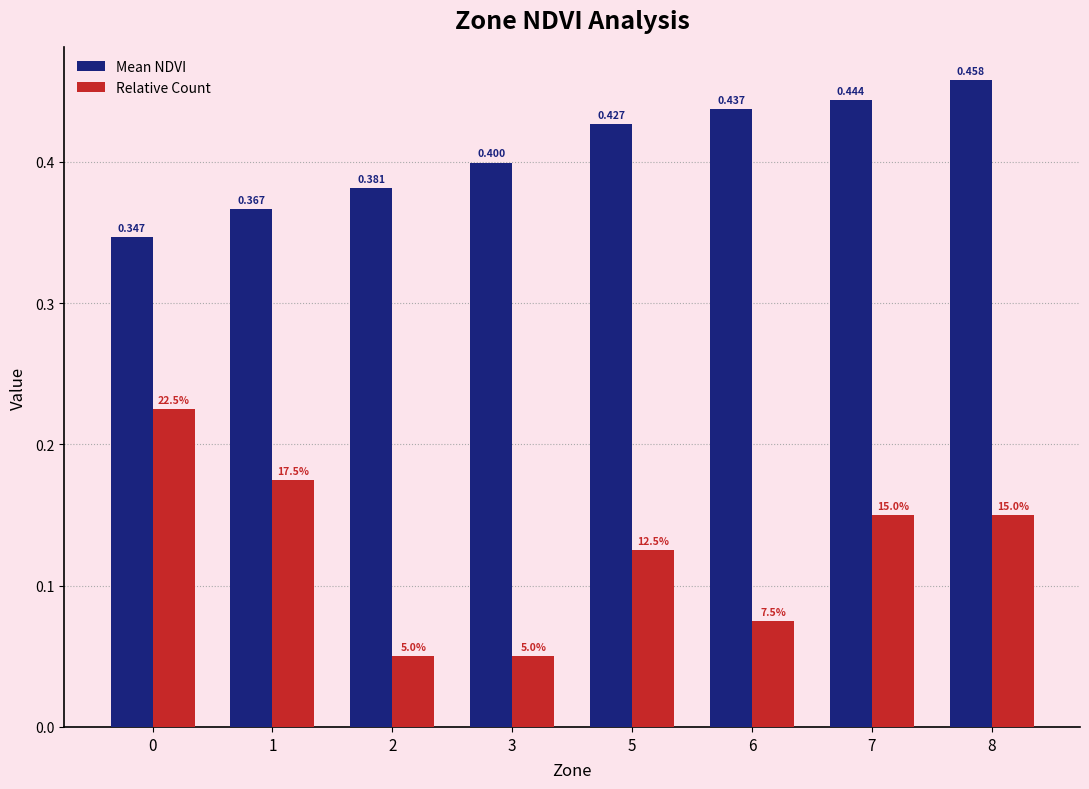

Is the value of Relative Count at 7 greater than the value of Mean NDVI at 8?

No